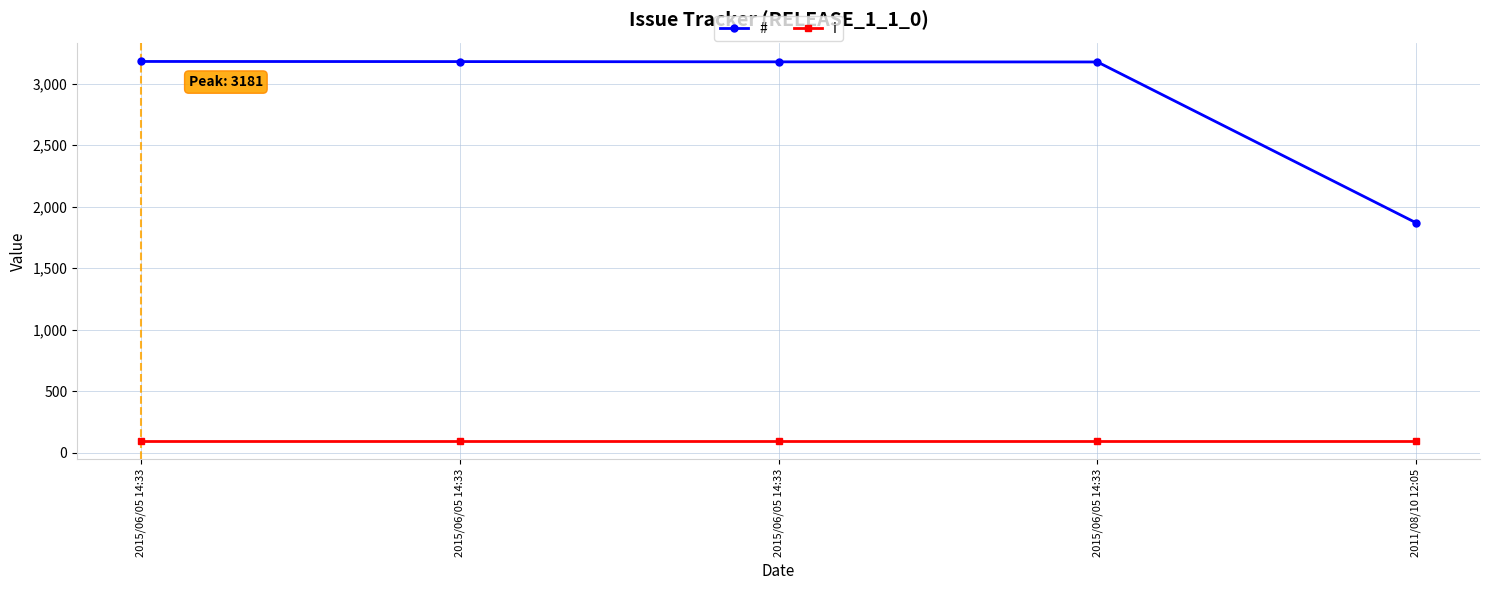

True or false: # and i cross at least once.

False